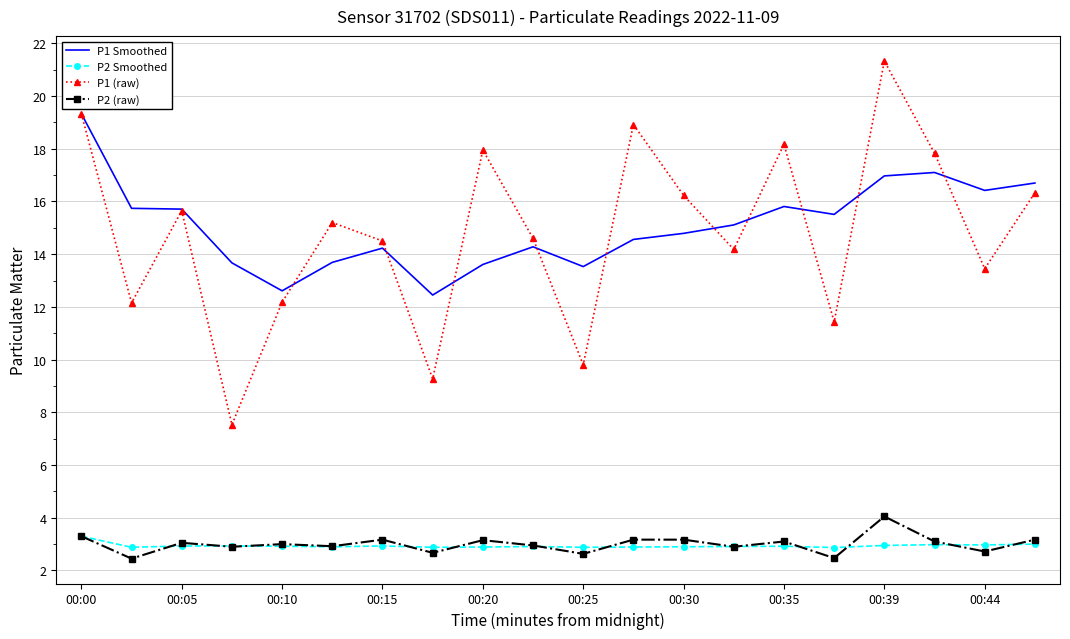

What is the maximum value shown in the chart?

21.3